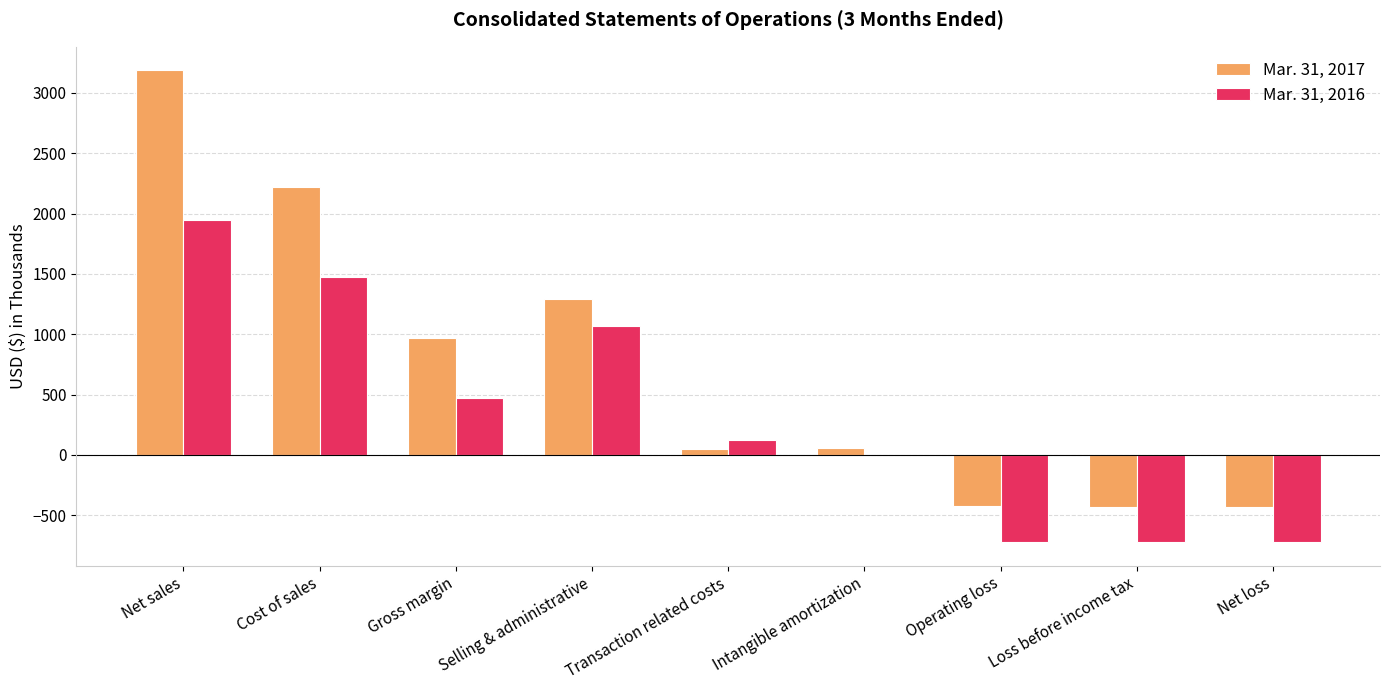

Which category has the highest value in the Mar. 31, 2017 series?

Net sales